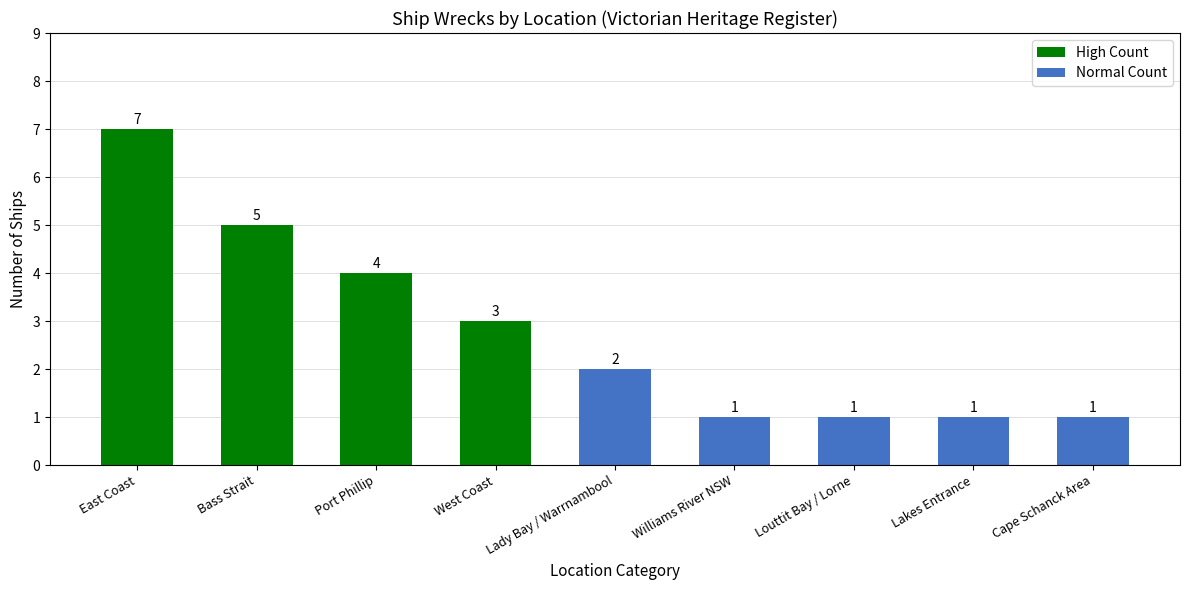

How many bars are there in total?

9